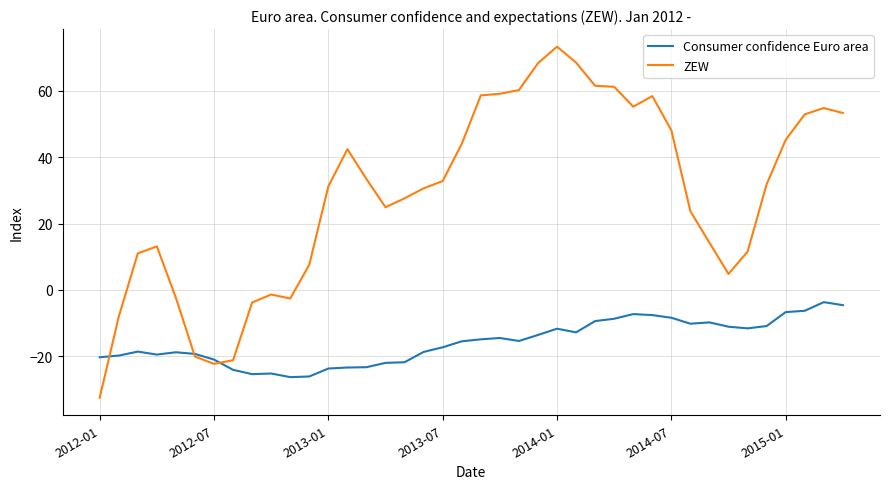

Which series has the widest spread of values?

ZEW